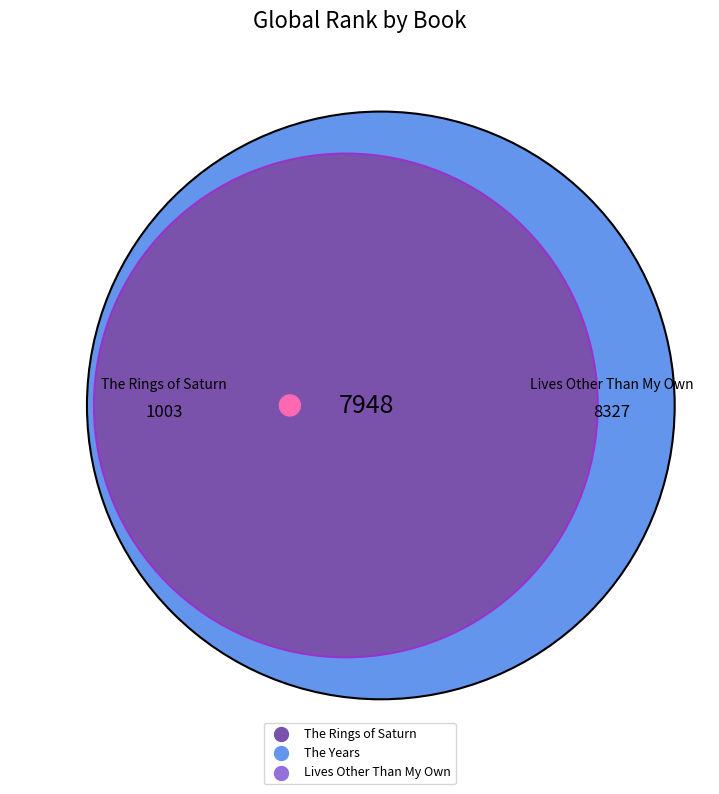

Which category has the smallest portion of the pie?

The Rings of Saturn